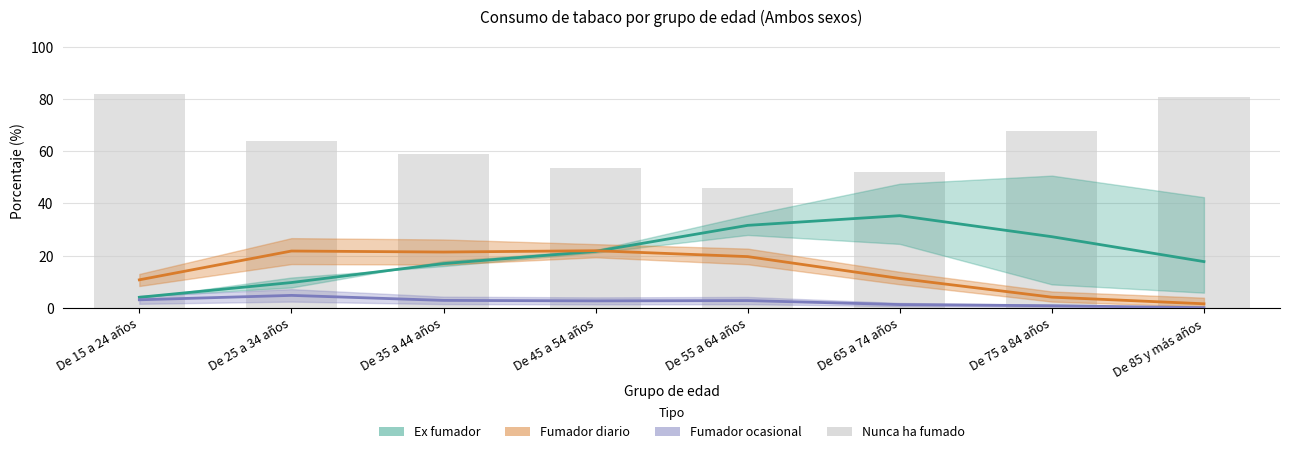

Which series has the widest spread of values?

Ex fumador